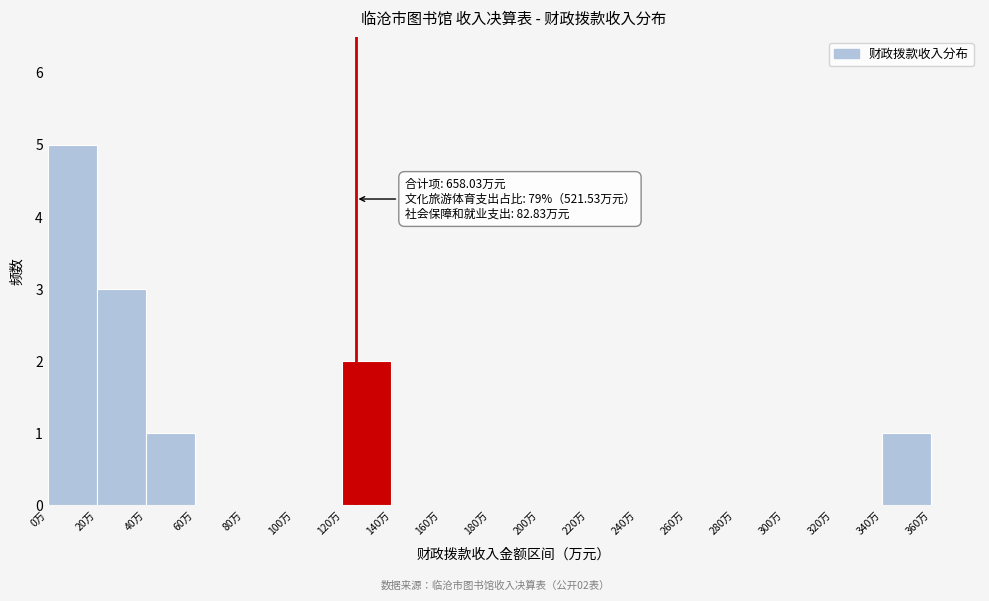

Over which range of the x-axis is the bar tallest?

0 to 20